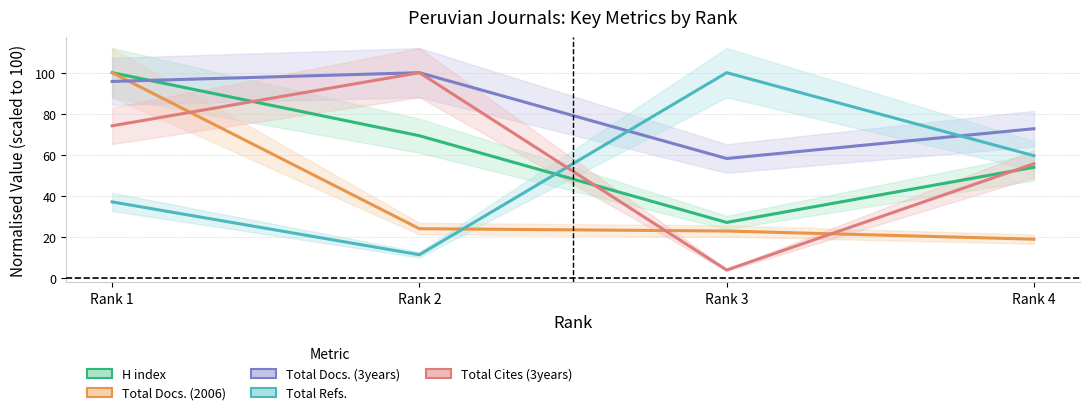

Which series has the largest total across all categories?

Total Docs. (3years)